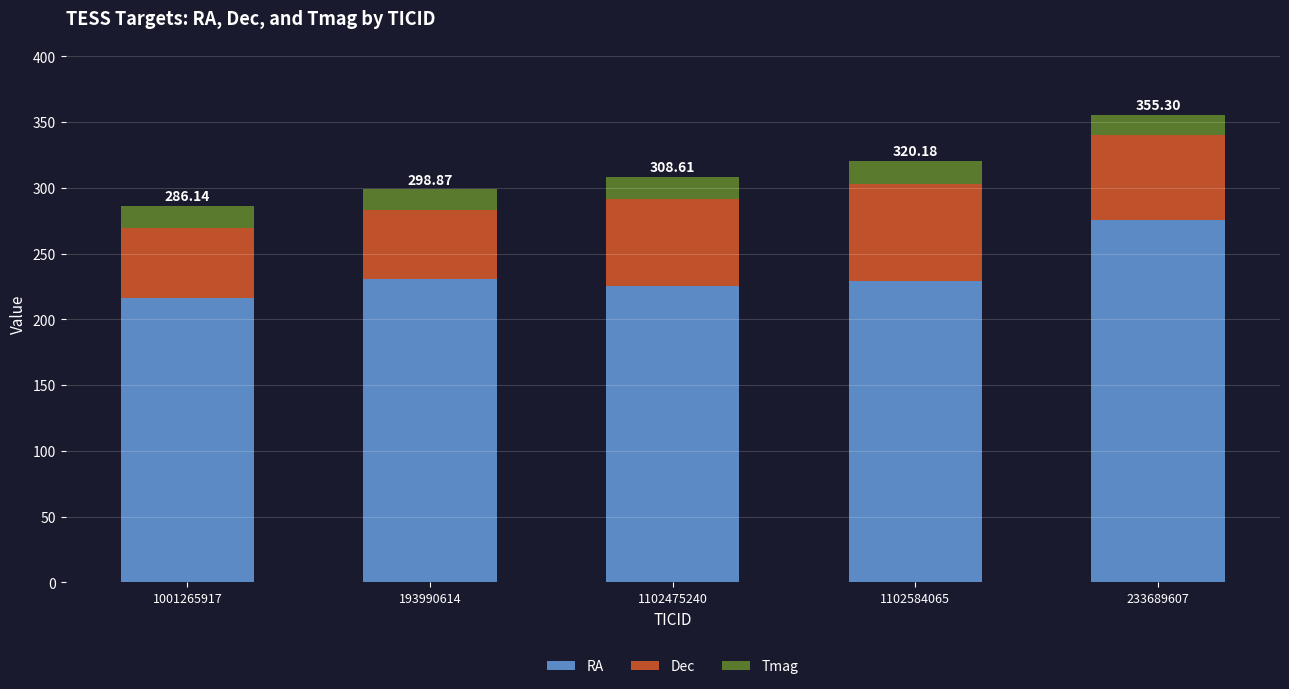

At which category is the sum across all series the highest?

233689607